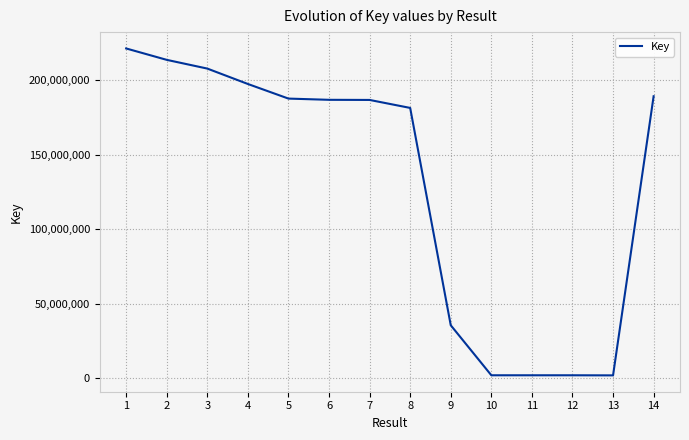

What is the change in value from 5 to 11?

-185863741